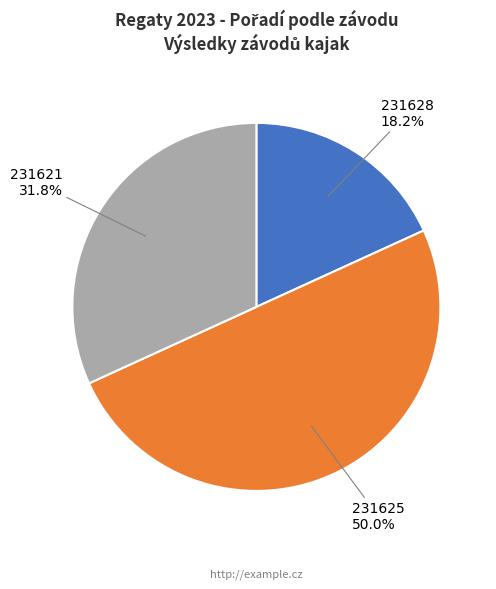

To the nearest percent, what portion does 231628 represent?

18%